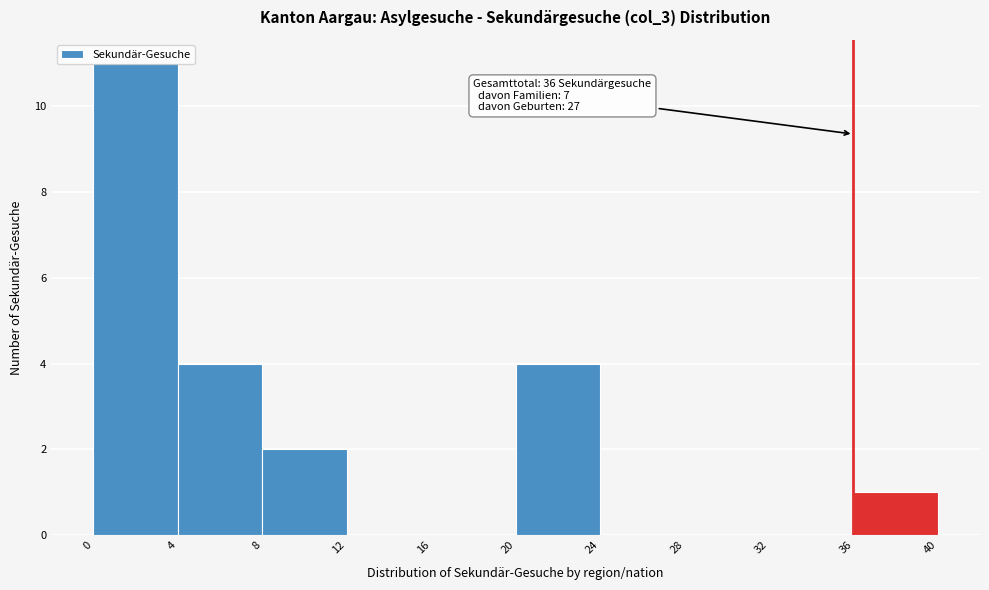

Over which range of the x-axis is the bar tallest?

0 to 4